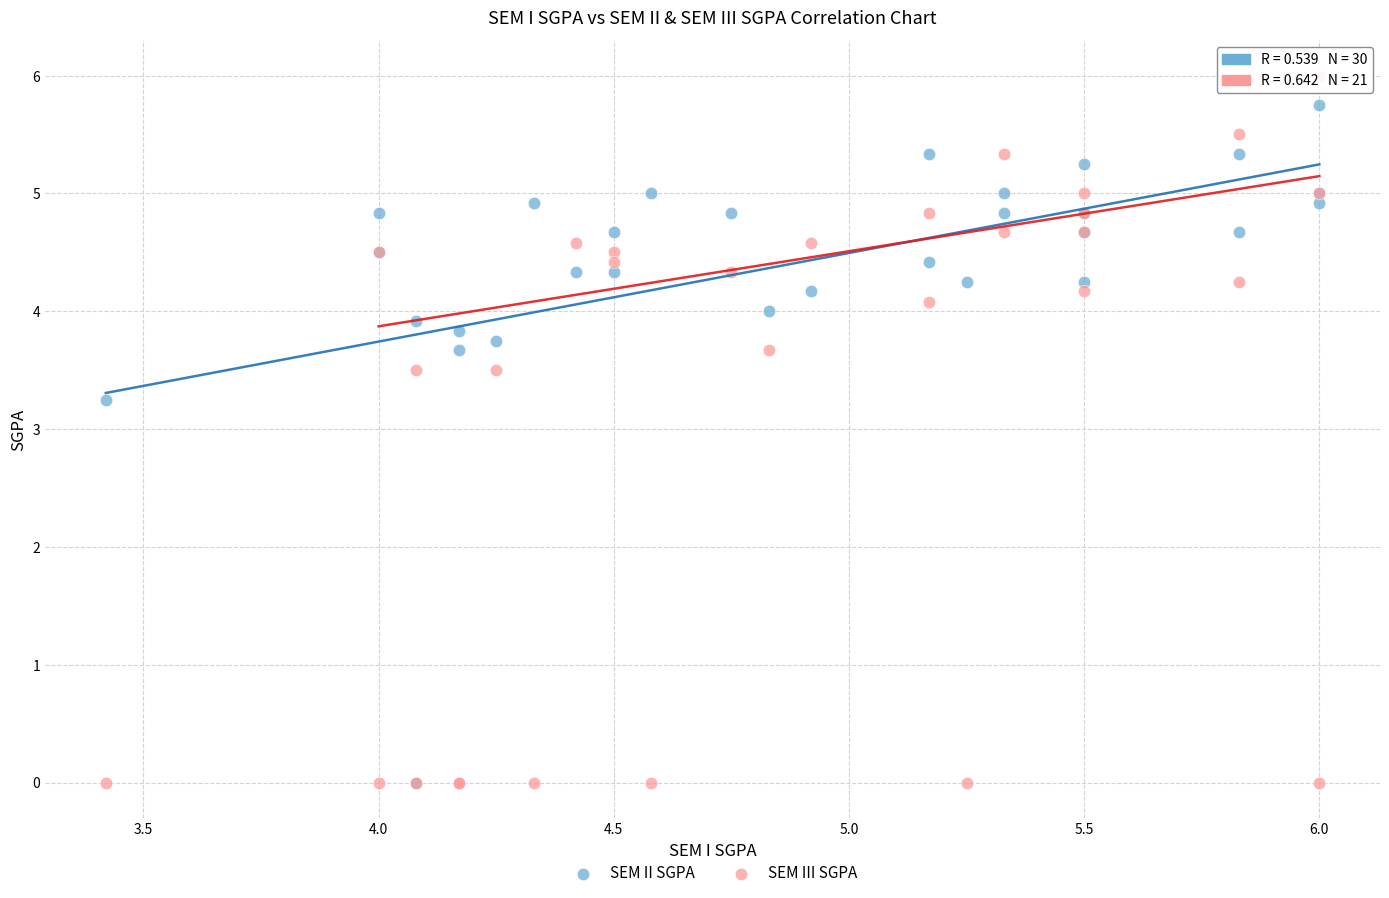

Which series reaches the maximum Y coordinate?

SEM III SGPA